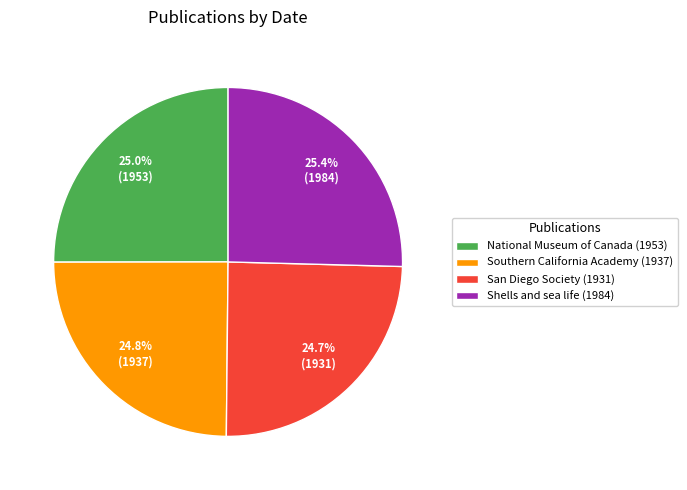

What is the ratio of the value at San Diego Society (1931) to the value at National Museum of Canada (1953)?

1.0